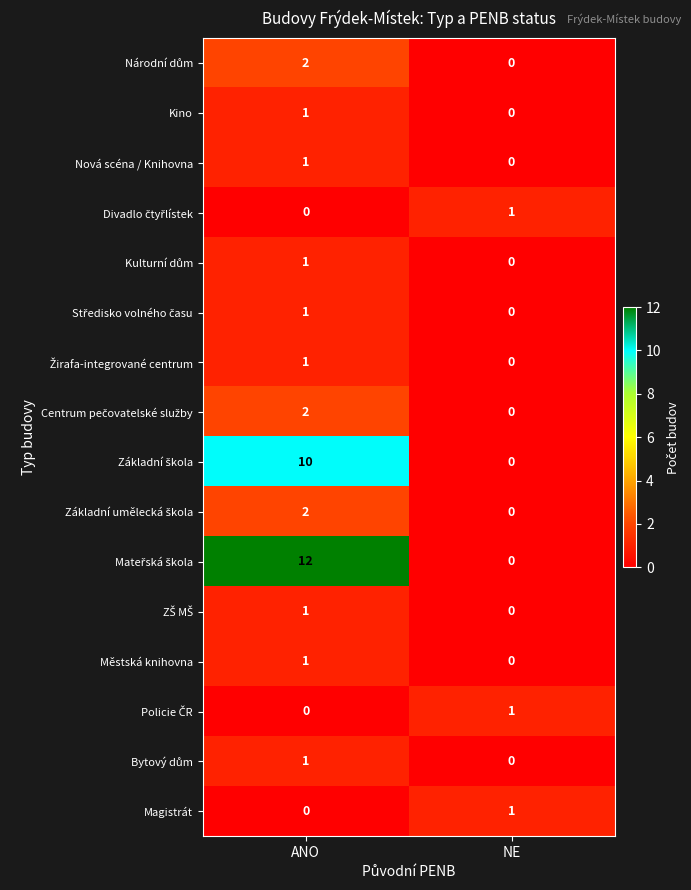

True or false: Městská knihovna has a value of 0 at NE.

True